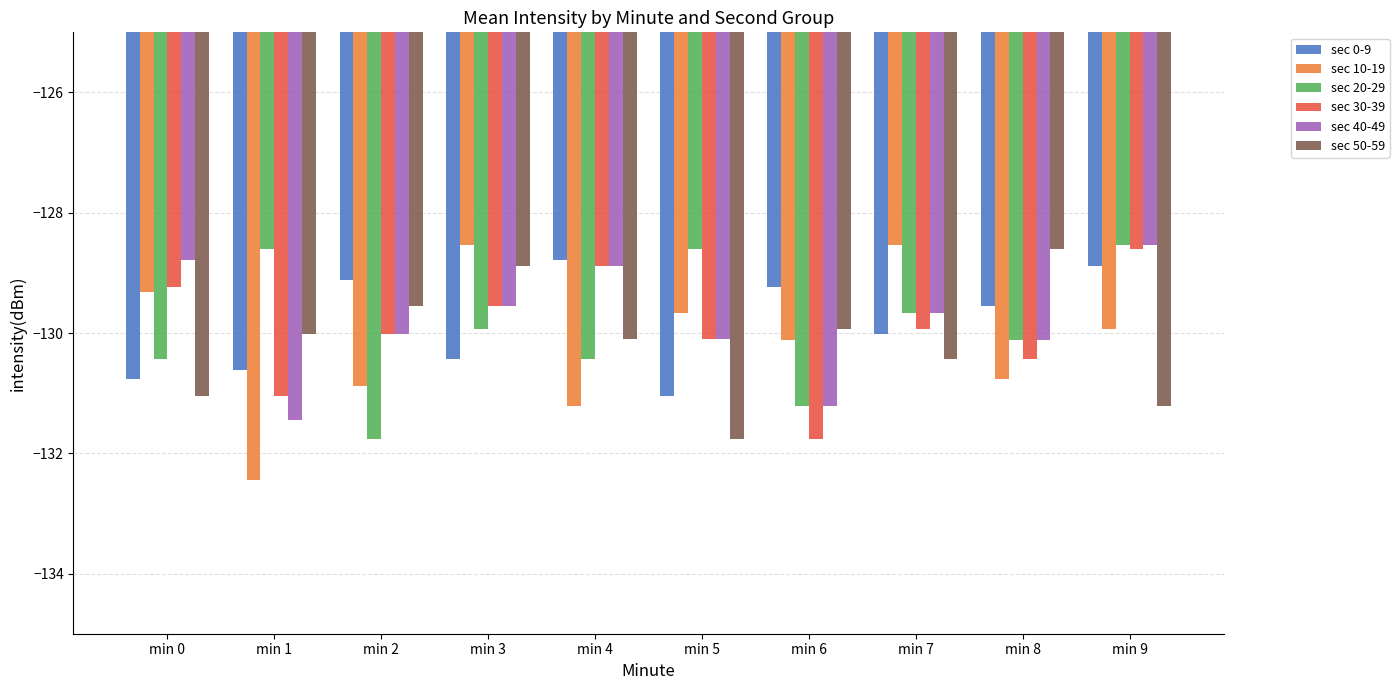

Which label corresponds to the smallest value in the chart?

min 1